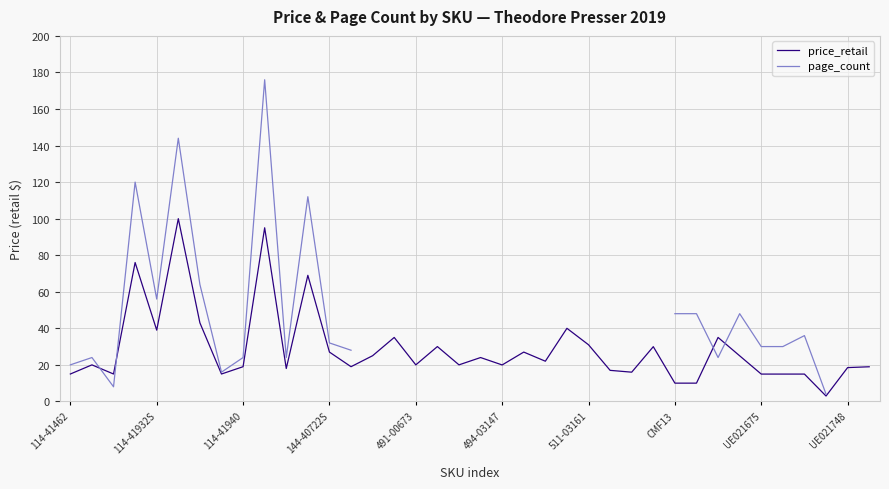

What is the approximate value of page_count at 11?

112.0